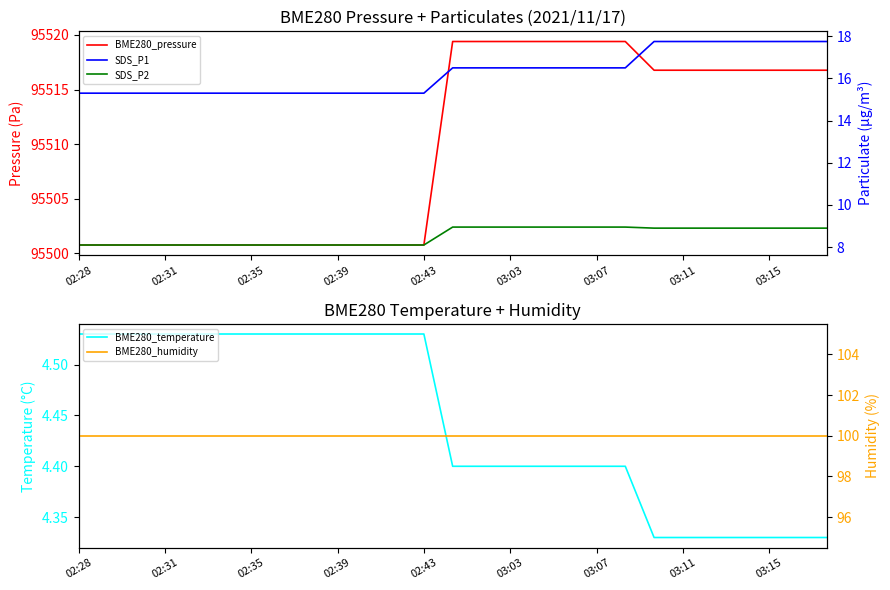

What is the sum of all SDS_P2 values?

230.3